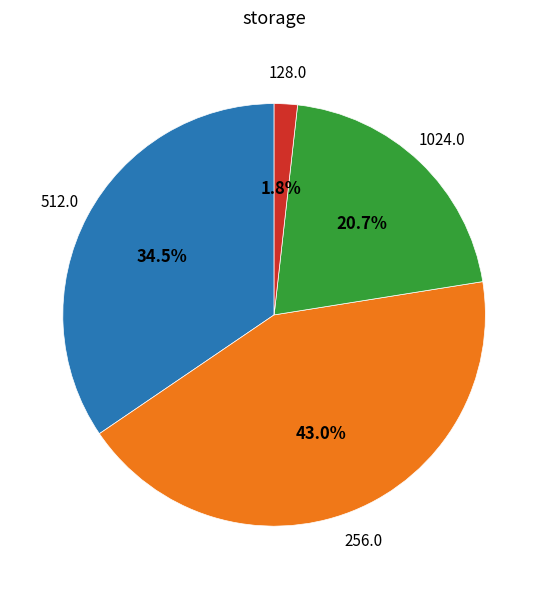

Is there any slice that represents more than half of the pie?

No